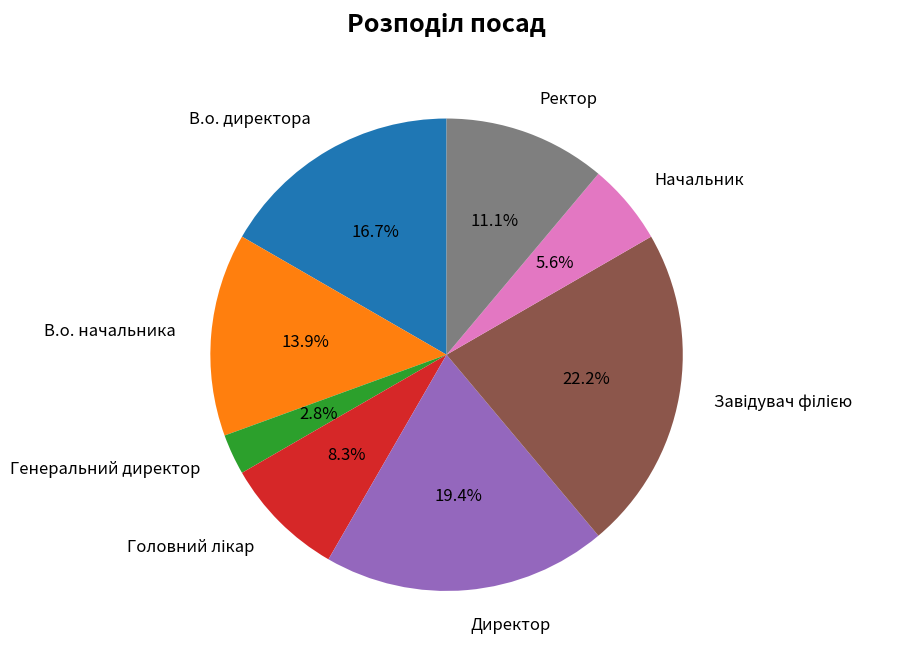

What is the smallest slice in the pie chart?

Генеральний директор